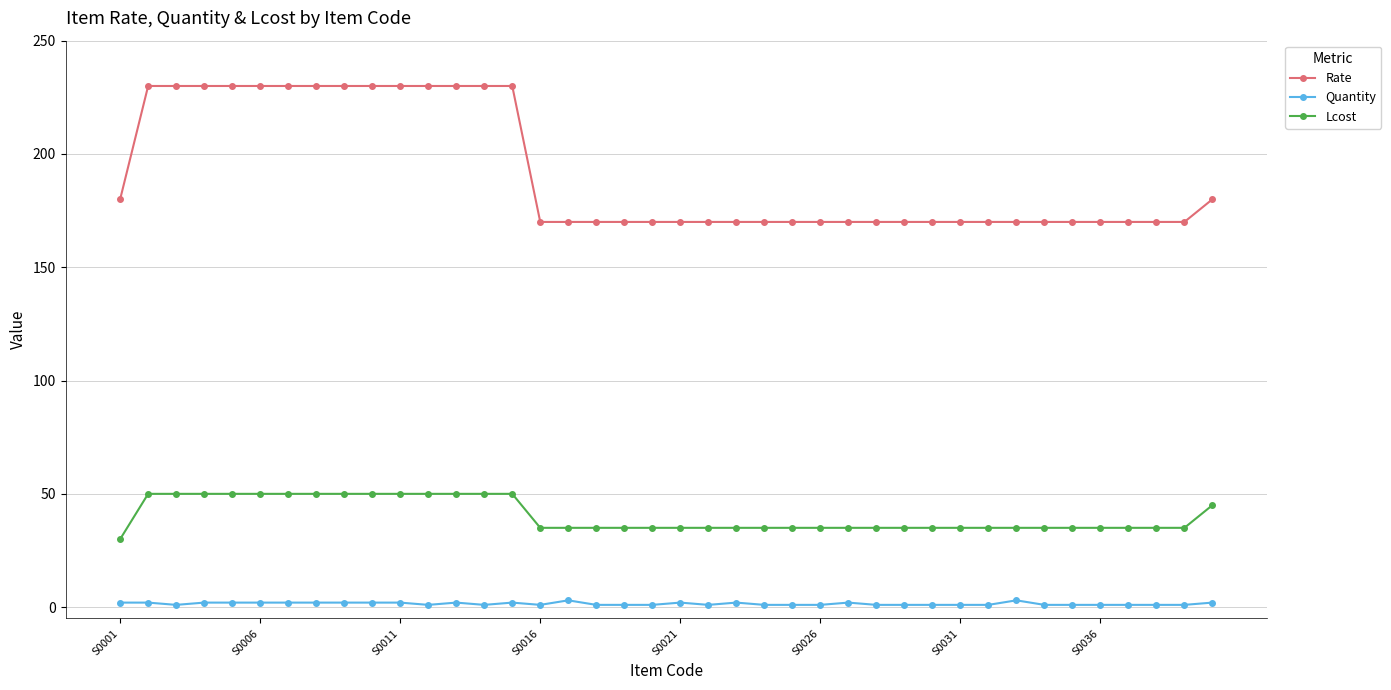

What is the value of the Lcost point at the 6th from the left?

50